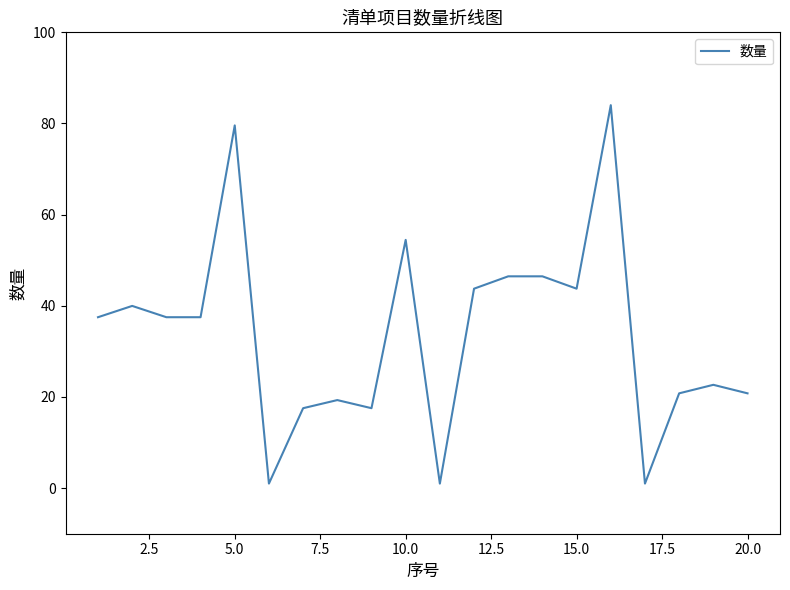

Does the chart display data point markers on the line(s)?

No